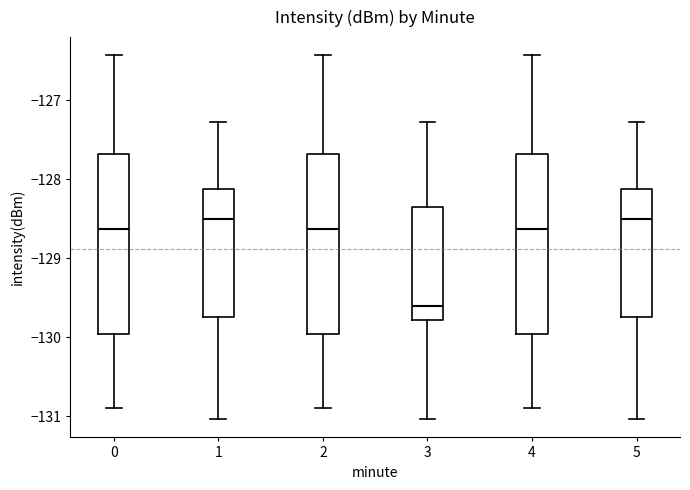

Reading left to right, read every box against the y-axis: the position of its median line, the range the box covers, and the ends of its whiskers. The values are not printed on the chart, so give them approximately, as read against the axis.

0: median -128.6, box -130.0 to -127.7, whiskers -130.9 to -126.4
1: median -128.5, box -129.8 to -128.1, whiskers -131.0 to -127.3
2: median -128.6, box -130.0 to -127.7, whiskers -130.9 to -126.4
3: median -129.6, box -129.8 to -128.3, whiskers -131.0 to -127.3
4: median -128.6, box -130.0 to -127.7, whiskers -130.9 to -126.4
5: median -128.5, box -129.8 to -128.1, whiskers -131.0 to -127.3